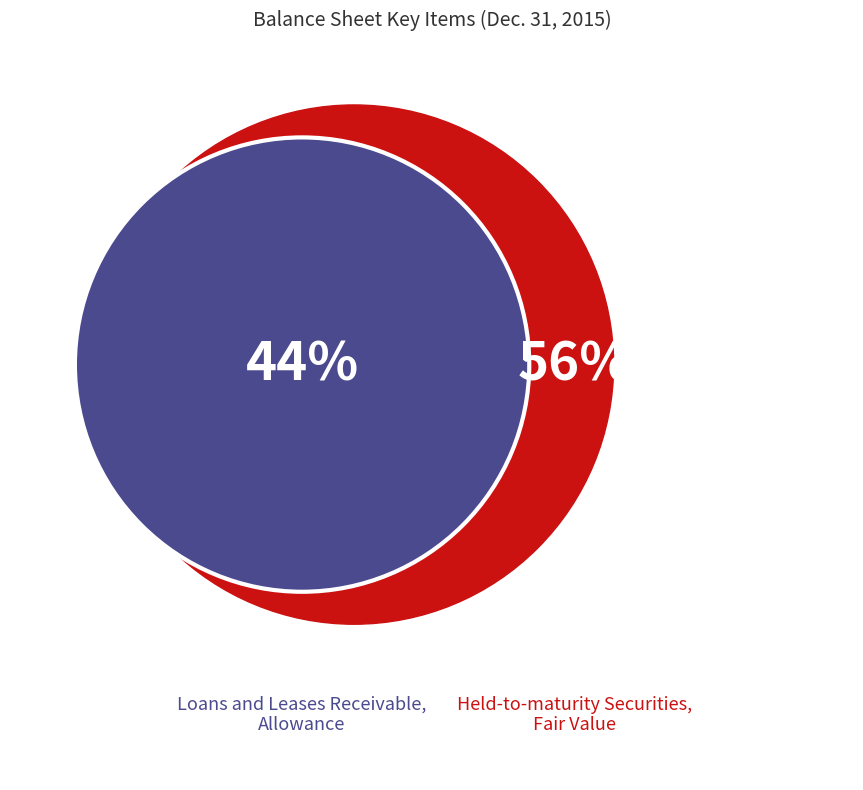

Which slice is the smallest?

Loans and Leases Receivable, Allowance